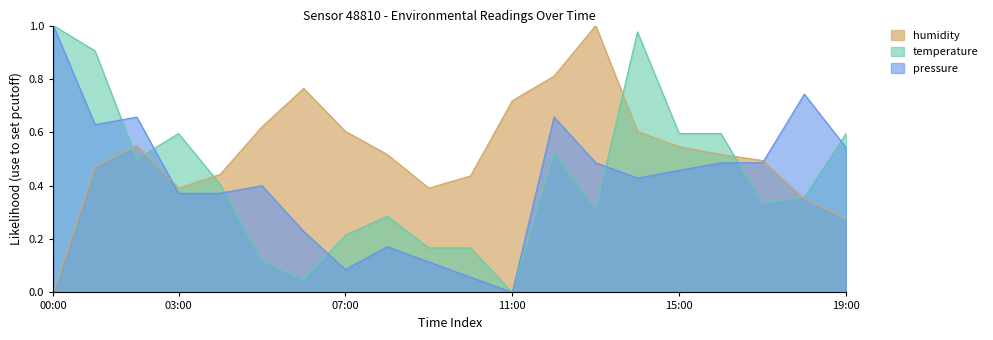

What is the label of the 6th point from the right?

14:00